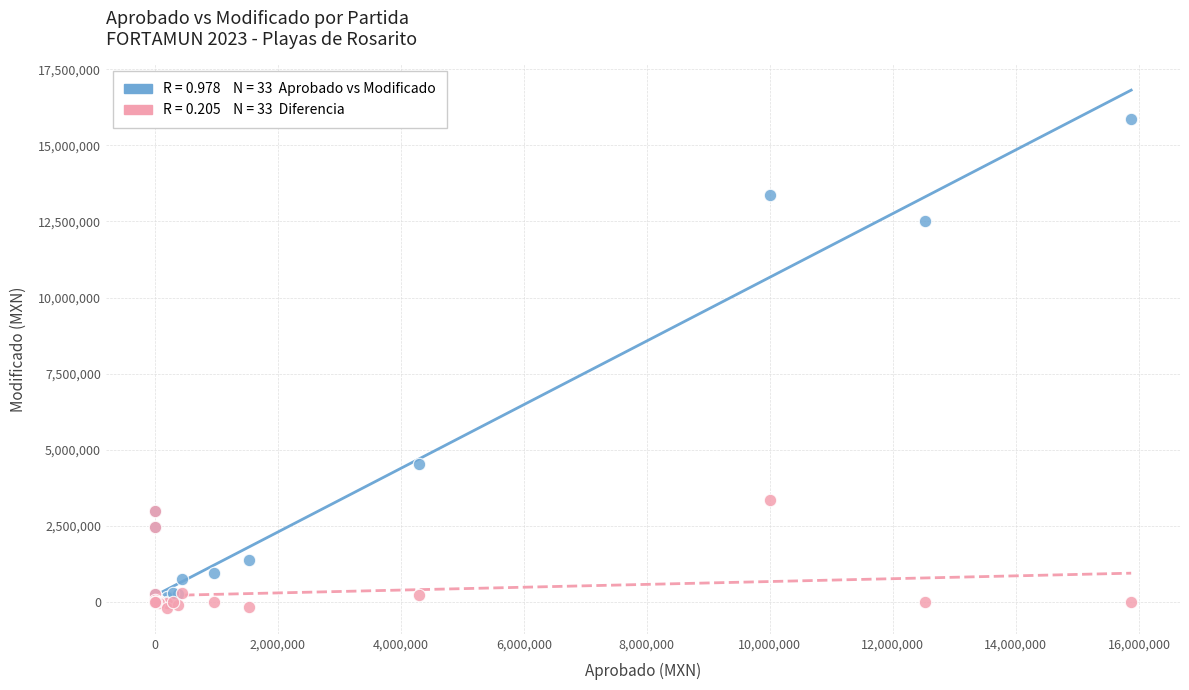

Across all series, what Y value is closest to 7837044?

4536679.6